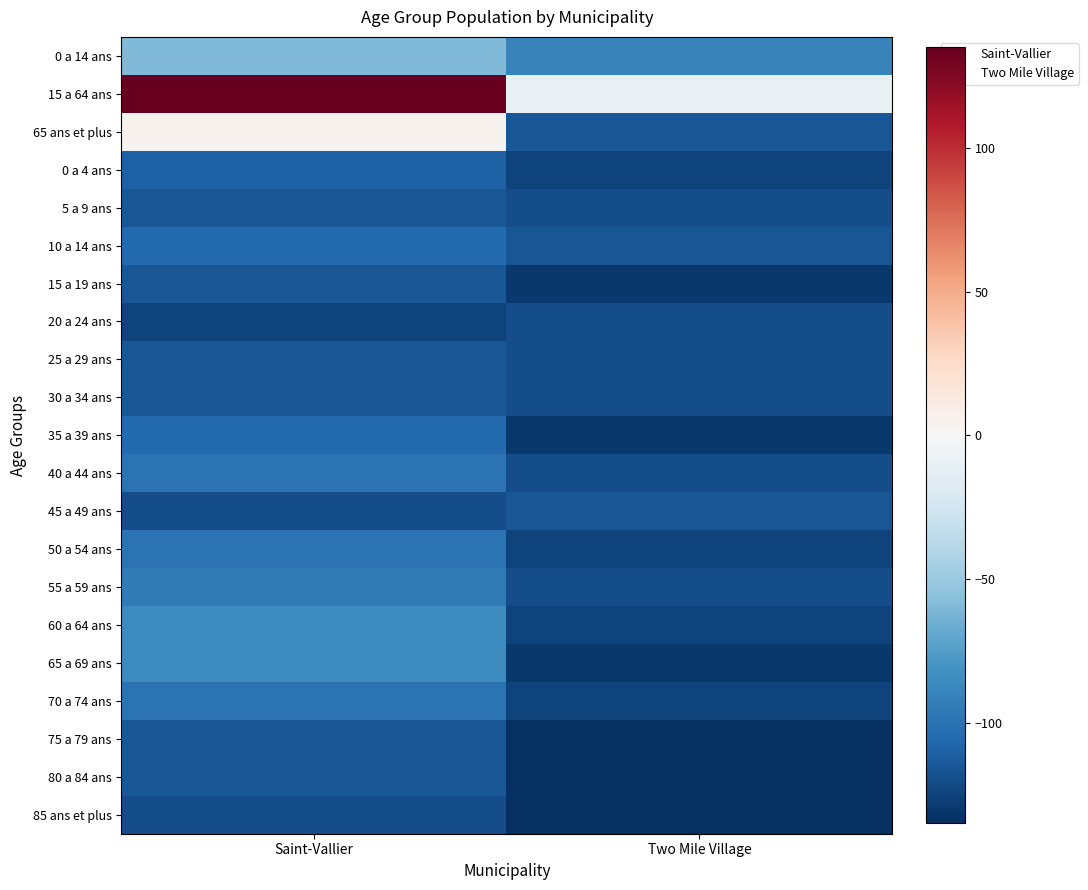

At which category is the sum across all series the highest?

Saint-Vallier